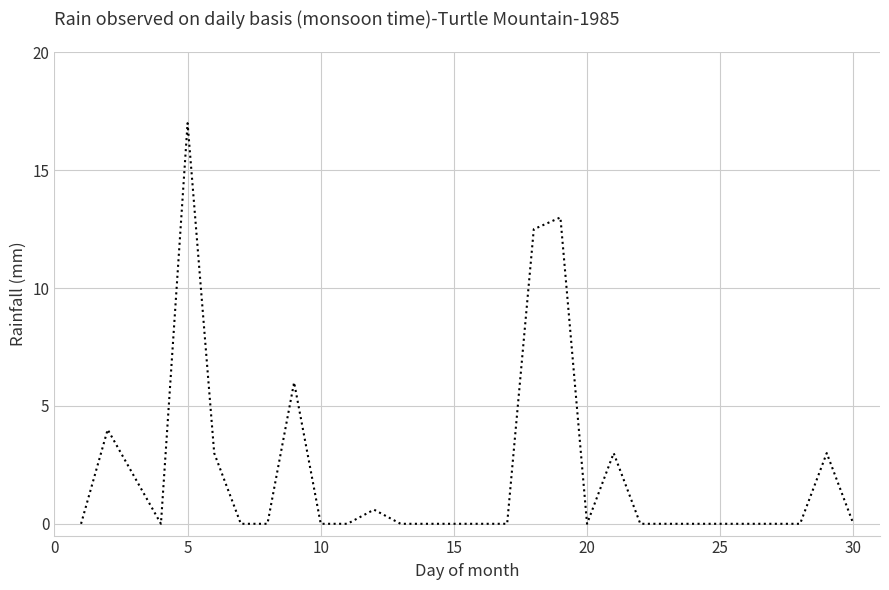

What is the difference between the maximum and minimum values?

17.0